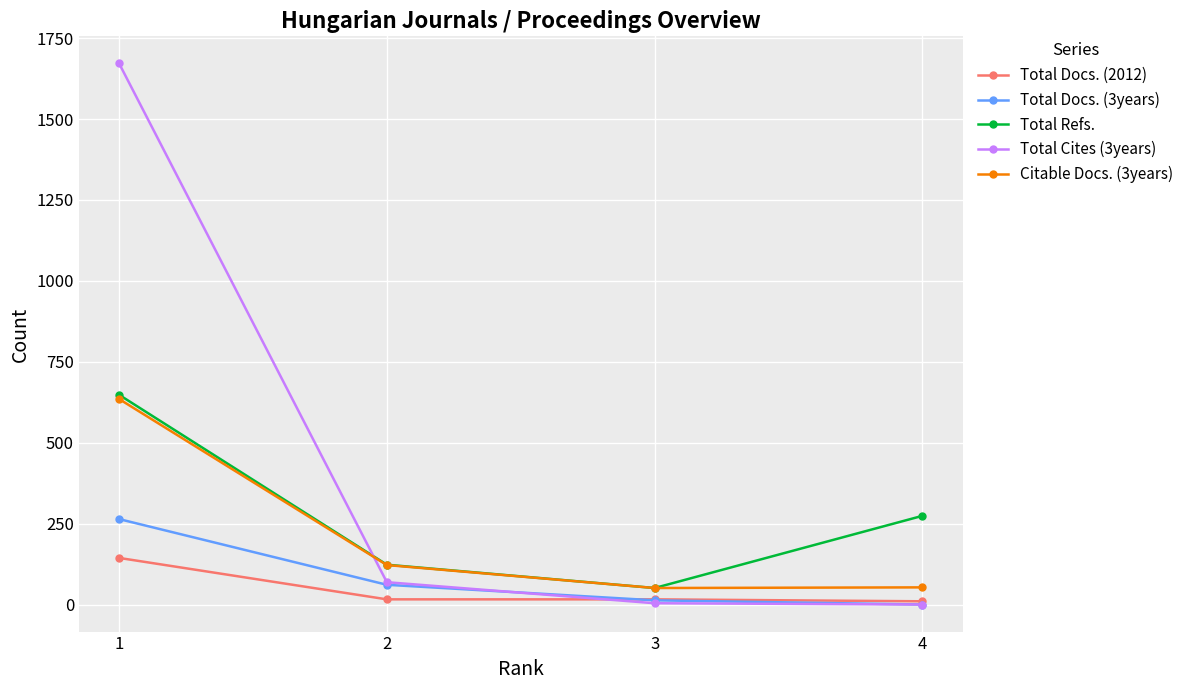

The value of Total Docs. (3years) at 2 is 61. True or false?

True